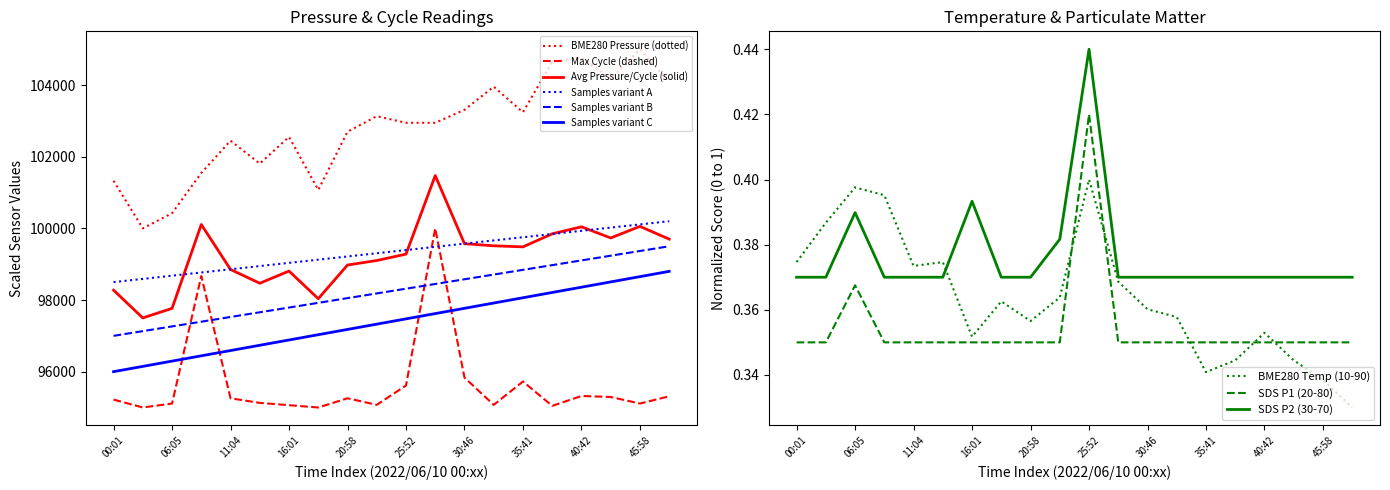

How many SDS_P1 values are between 0 and 1?

20